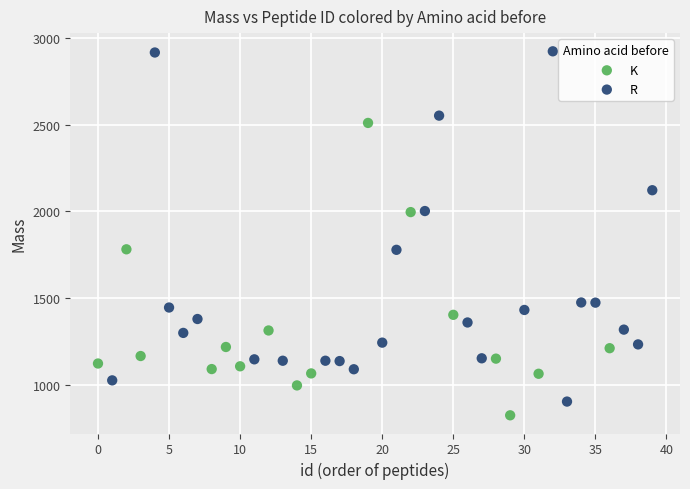

Which series contains the lowest Y value?

K